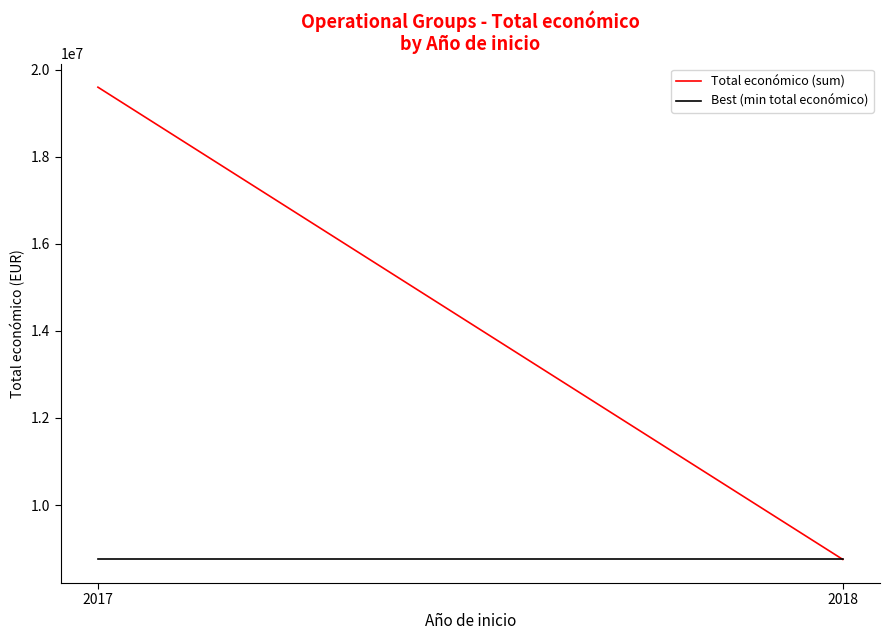

Where is Total económico (sum) nearest to the value 14173253?

2017